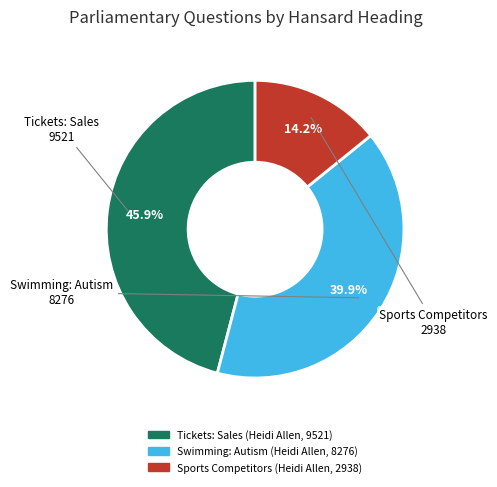

Which slice is the smallest?

Sports Competitors (Heidi Allen, 2938)